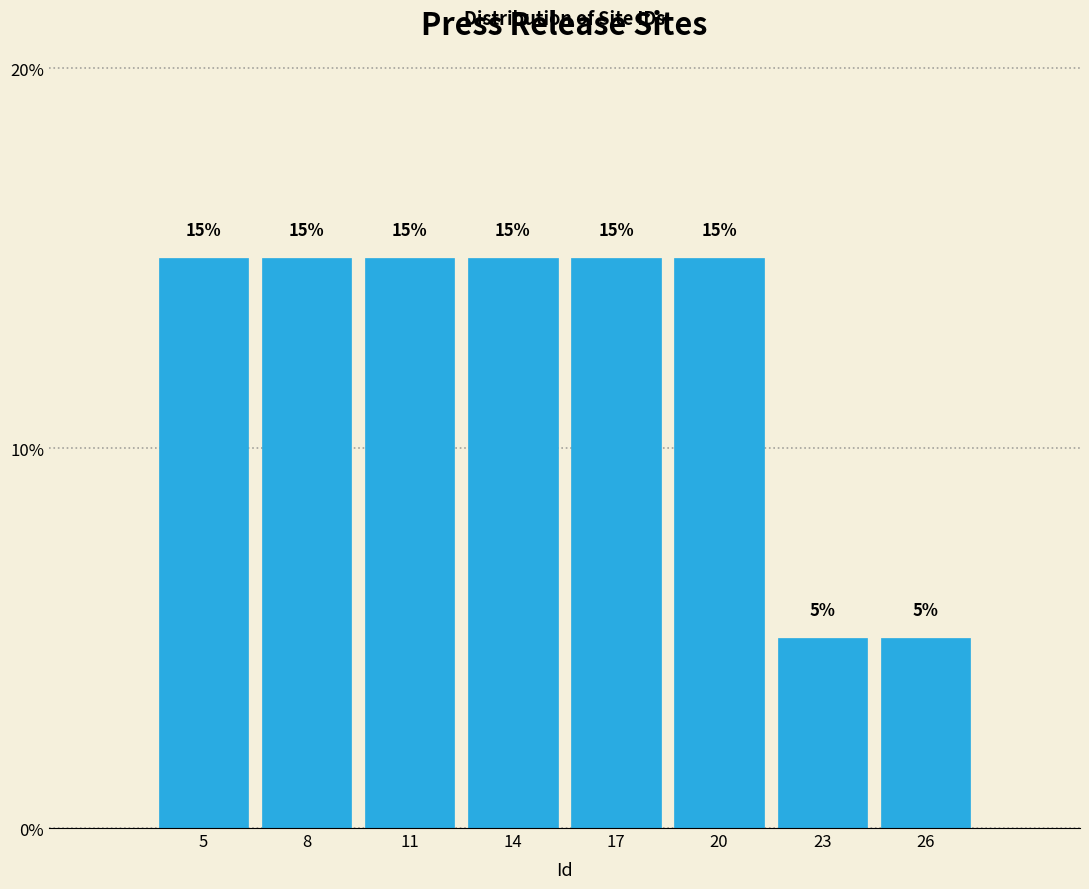

Reading left to right, what are all the values shown in this chart?

15	15	15	15	15	15	5	5